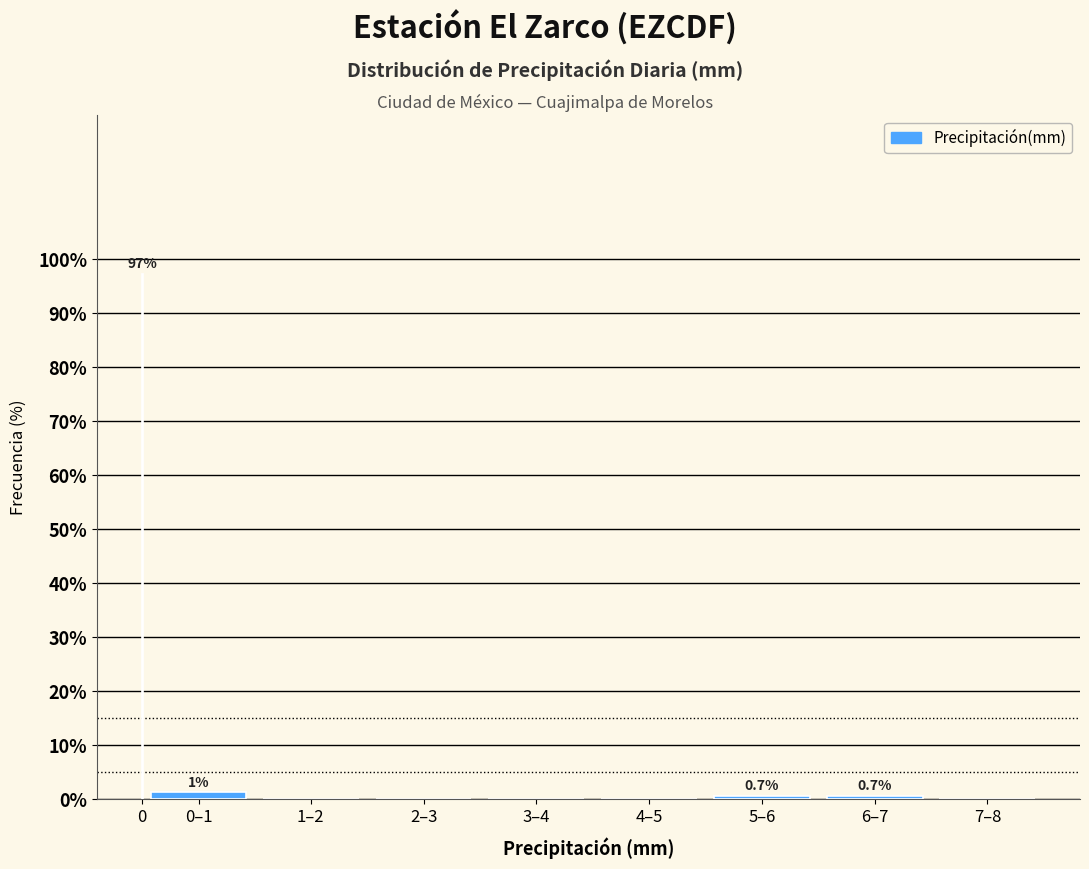

Reading left to right, list all the values displayed in this chart.

0=97.3	0–1=1.3	1–2=0.0	2–3=0.0	3–4=0.0	4–5=0.0	5–6=0.7	6–7=0.7	7–8=0.0